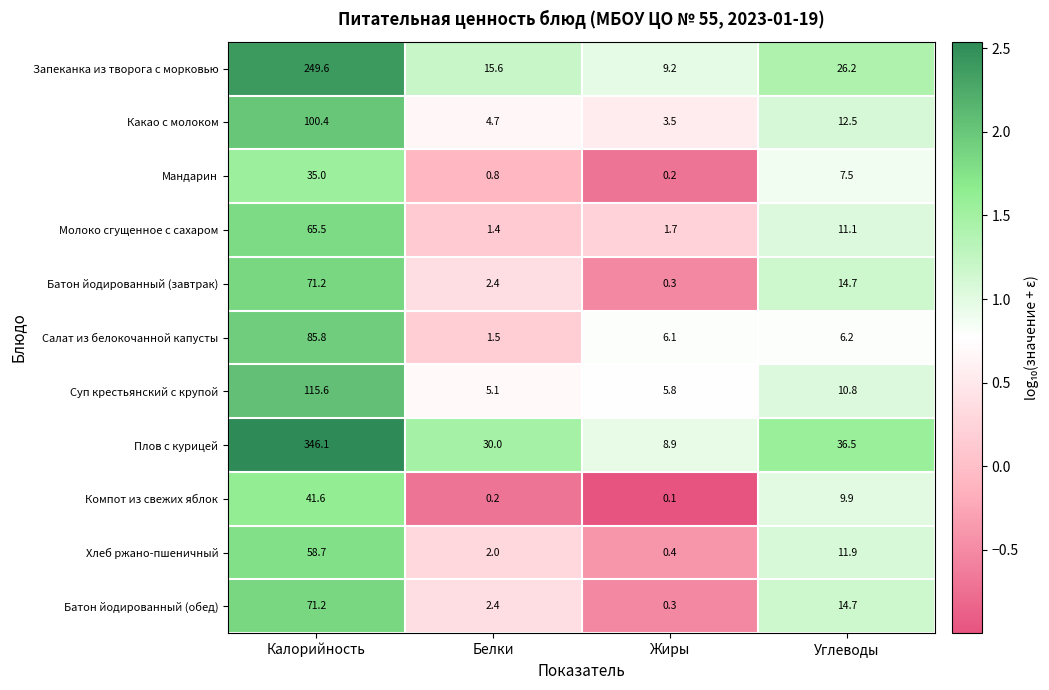

What is the difference between the Мандарин values at Белки and Жиры?

0.6